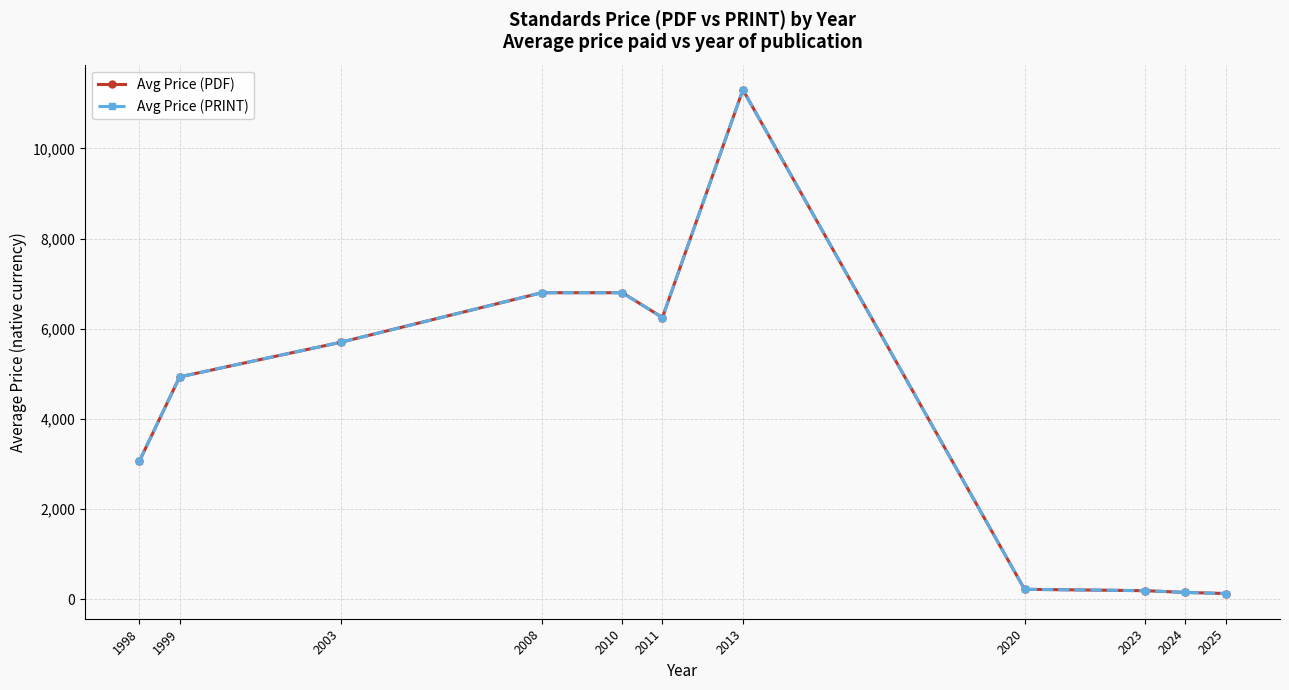

Does the chart have visible grid lines?

Yes